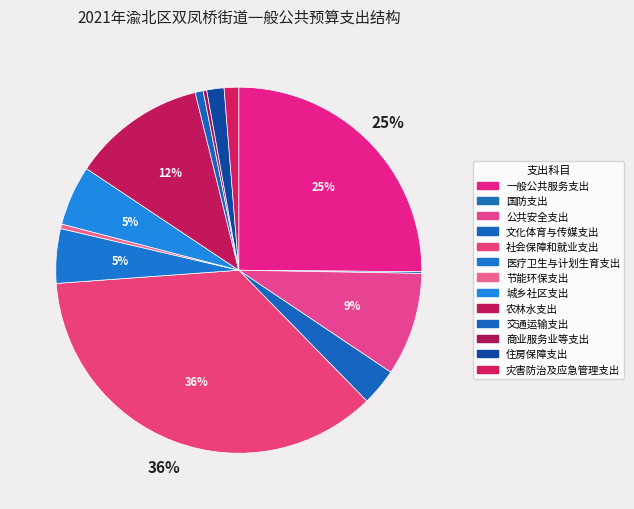

Count the number of slices in the pie.

13